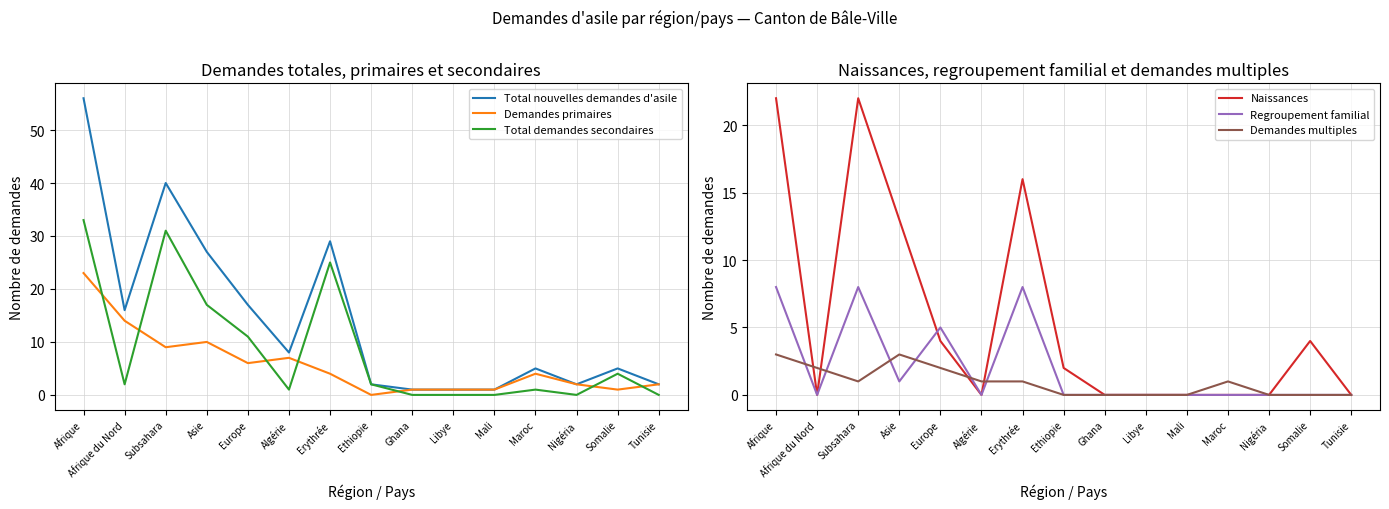

What is the difference between the second highest and second lowest values in the Total demandes secondaires series?

31